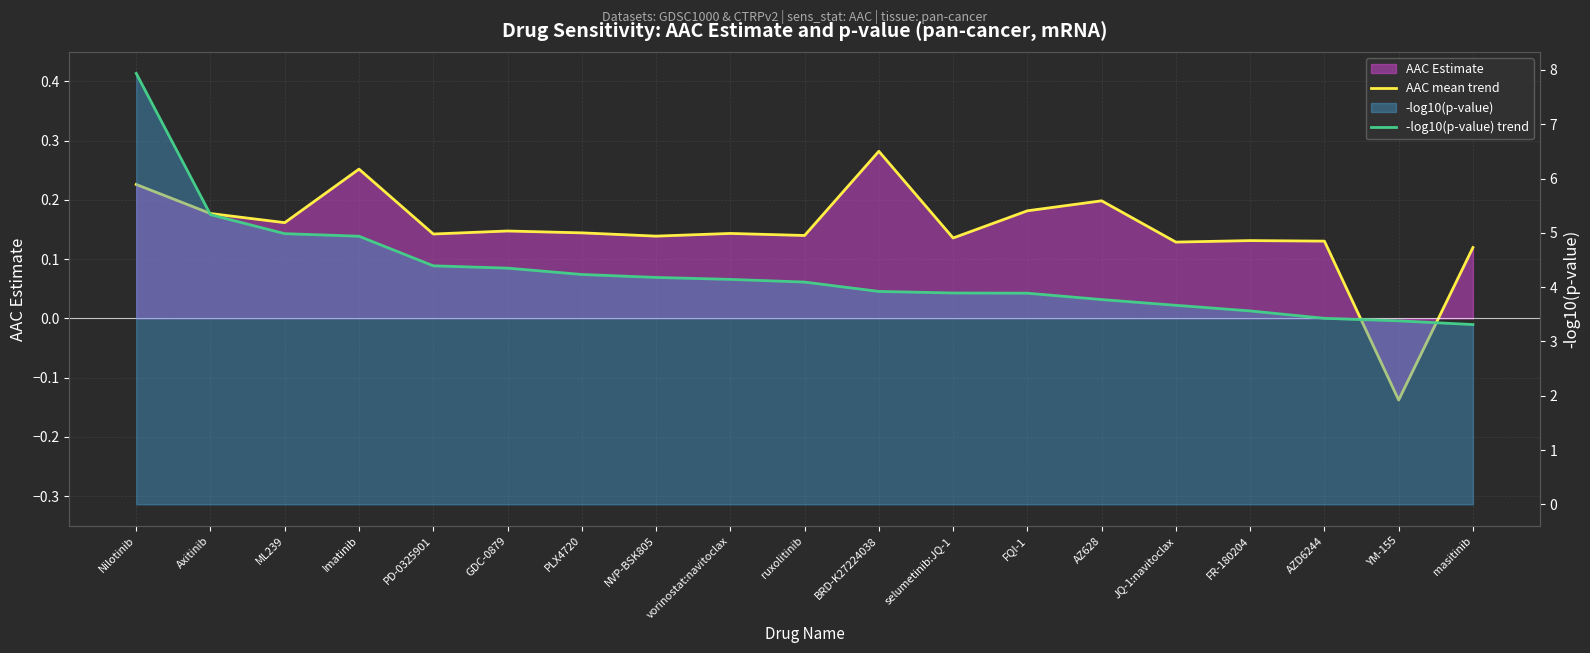

What is the value of the AAC mean trend point at the 16th from the left?

0.1